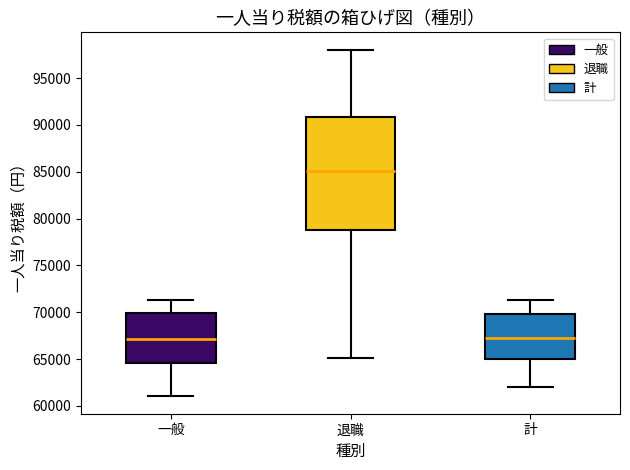

Which box is the tallest, from its lower edge to its upper edge?

退職